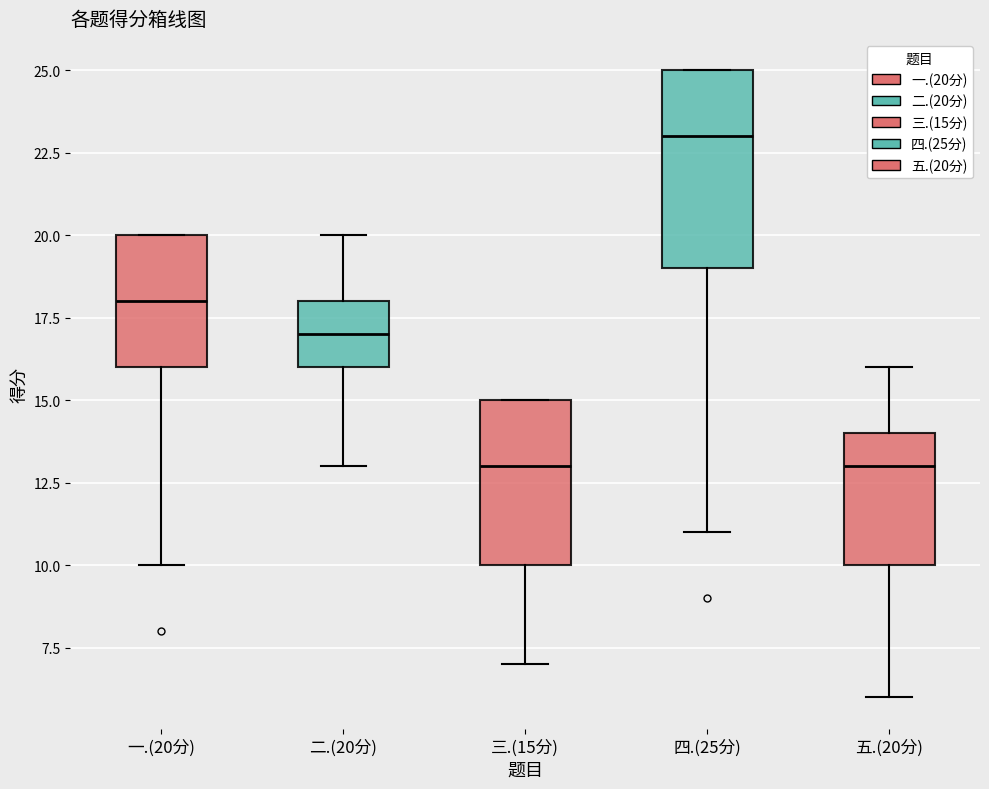

Reading left to right, read every box against the y-axis: the position of its median line, the range the box covers, and the ends of its whiskers. The values are not printed on the chart, so give them approximately, as read against the axis.

一.(20分): median 18, box 16 to 20, whiskers 10 to 20
二.(20分): median 17, box 16 to 18, whiskers 13 to 20
三.(15分): median 13, box 10 to 15, whiskers 7 to 15
四.(25分): median 23, box 19 to 25, whiskers 11 to 25
五.(20分): median 13, box 10 to 14, whiskers 6 to 16